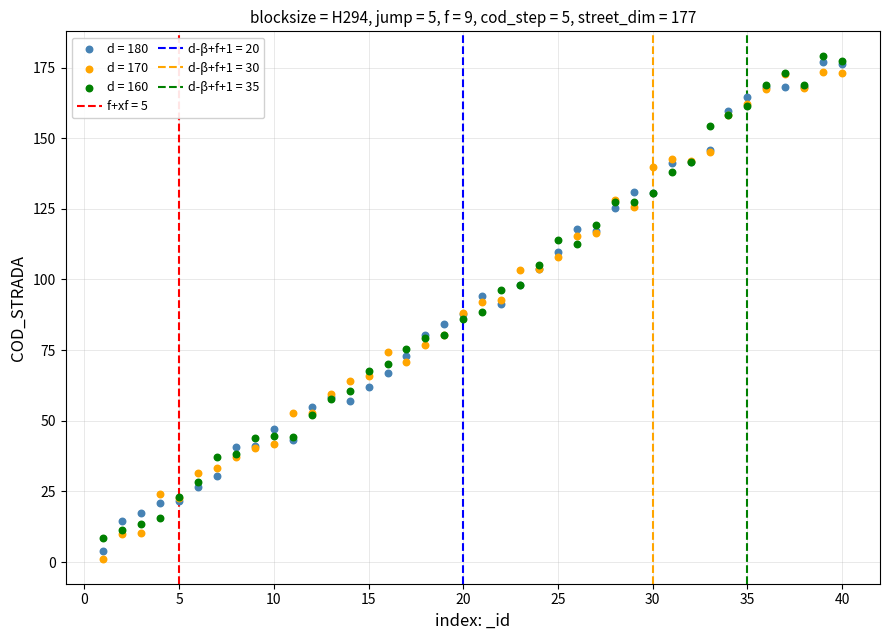

What is the X range (max minus min) for the scatter plot?

39.0